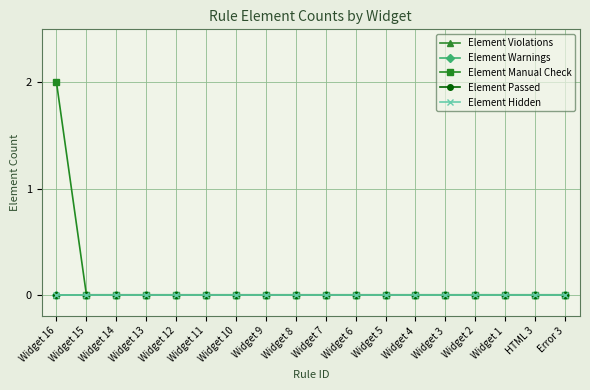

Does the chart have visible grid lines?

Yes